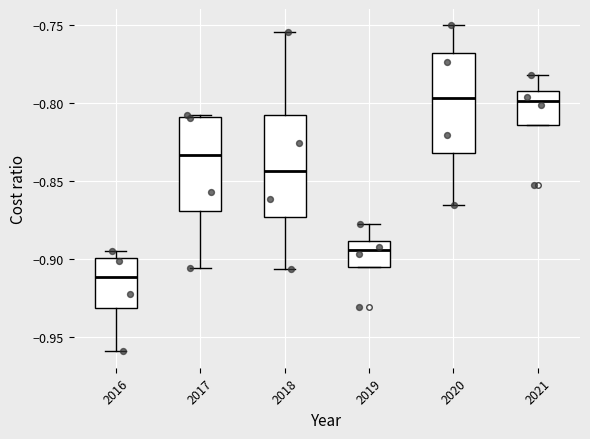

Reading left to right, transcribe this box plot: for each box, give where its median line is, the range the box spans, and where its two whiskers end, as read against the y-axis. The values are not printed on the chart, so give them approximately, as read against the axis.

2016: median -0.910, box -0.930 to -0.900, whiskers -0.960 to -0.895
2017: median -0.835, box -0.870 to -0.810, whiskers -0.905 to -0.810
2018: median -0.845, box -0.875 to -0.810, whiskers -0.905 to -0.755
2019: median -0.895, box -0.905 to -0.890, whiskers -0.905 to -0.875
2020: median -0.795, box -0.830 to -0.765, whiskers -0.865 to -0.750
2021: median -0.800, box -0.815 to -0.790, whiskers -0.815 to -0.780